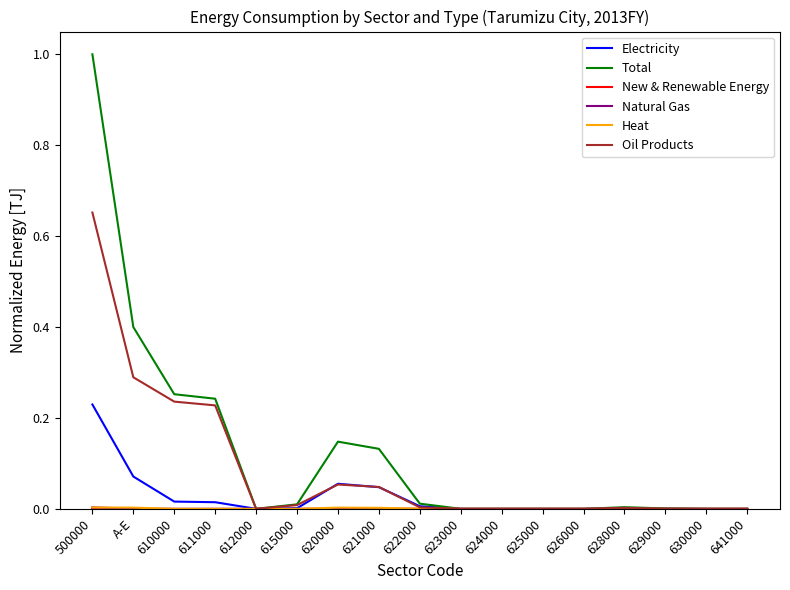

Which series has the largest total across all categories?

Total